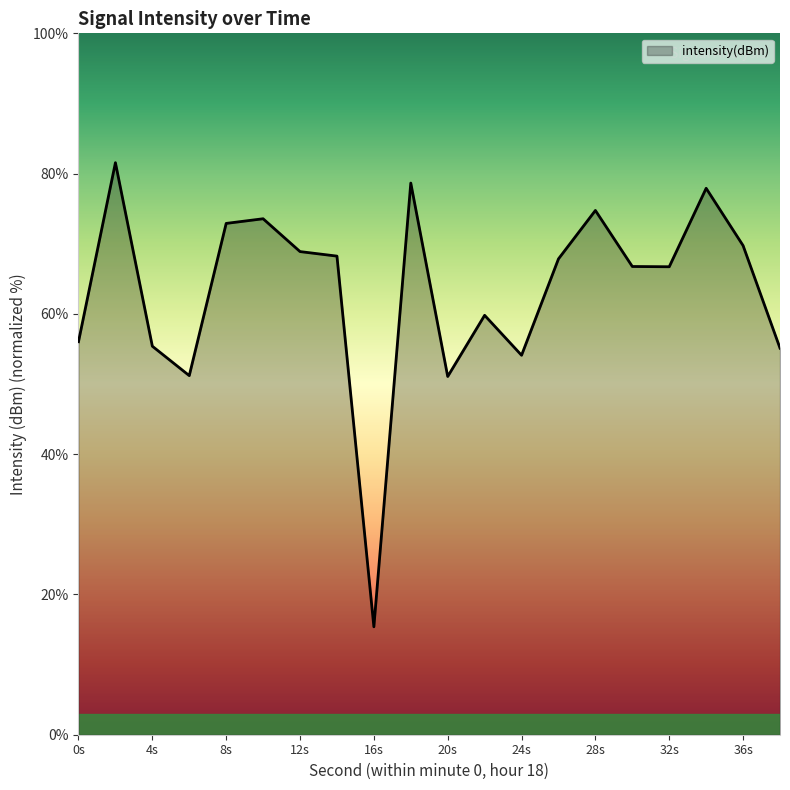

What is the greatest value displayed?

81.6